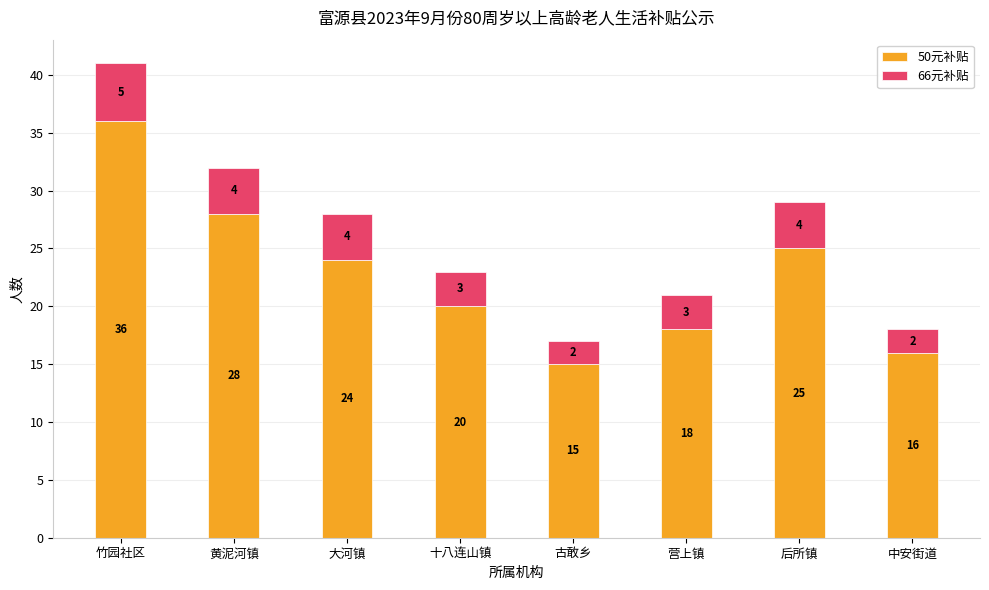

True or false: 50元补贴 has a value of 18 at 营上镇.

True